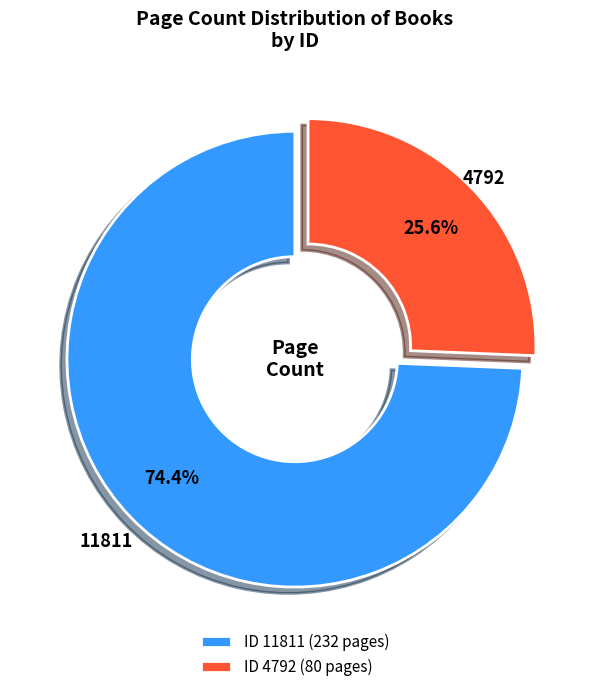

Which has a higher value, ID 4792 (80 pages) or ID 11811 (232 pages)?

ID 11811 (232 pages)